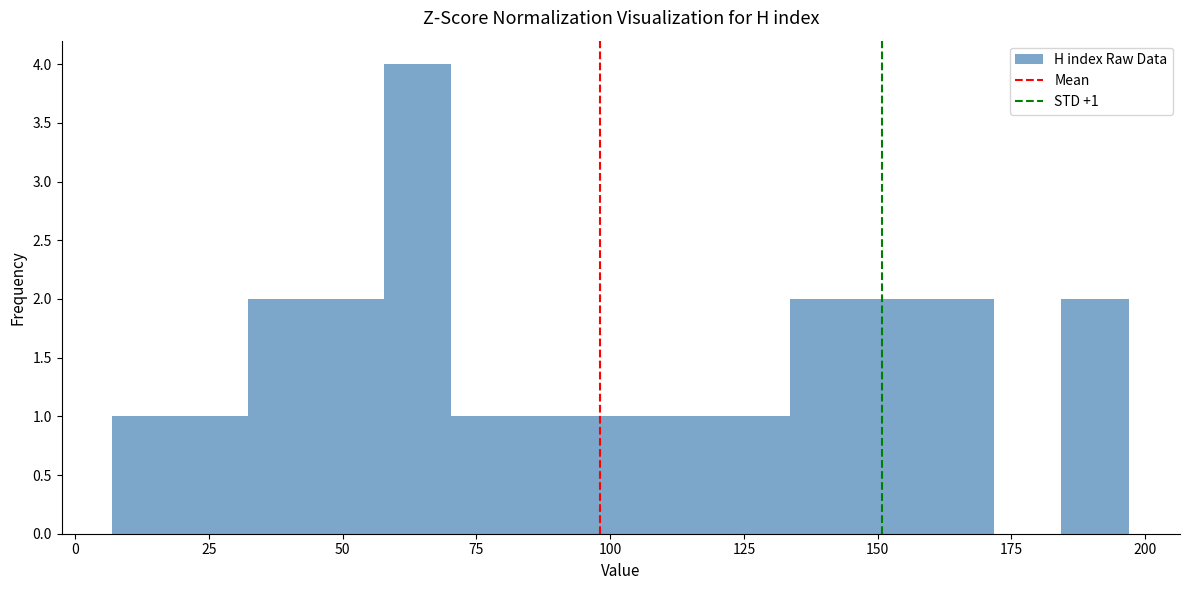

Around what value on the x-axis is the tallest bar? Give the approximate position of its centre, as read against the axis.

65